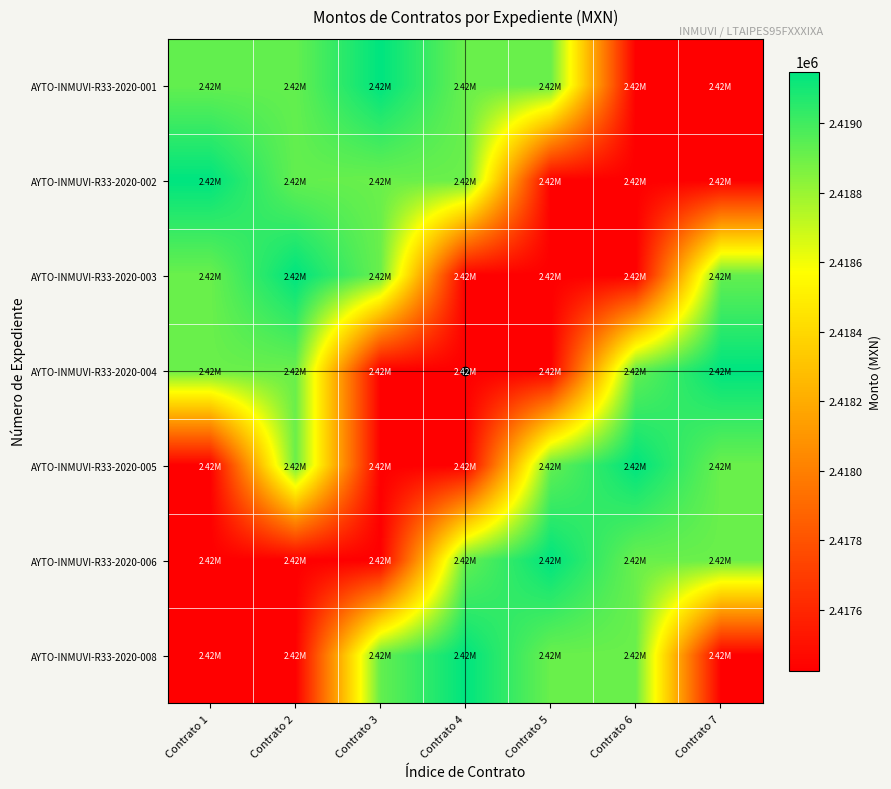

What is the greatest value displayed?

2419149.0